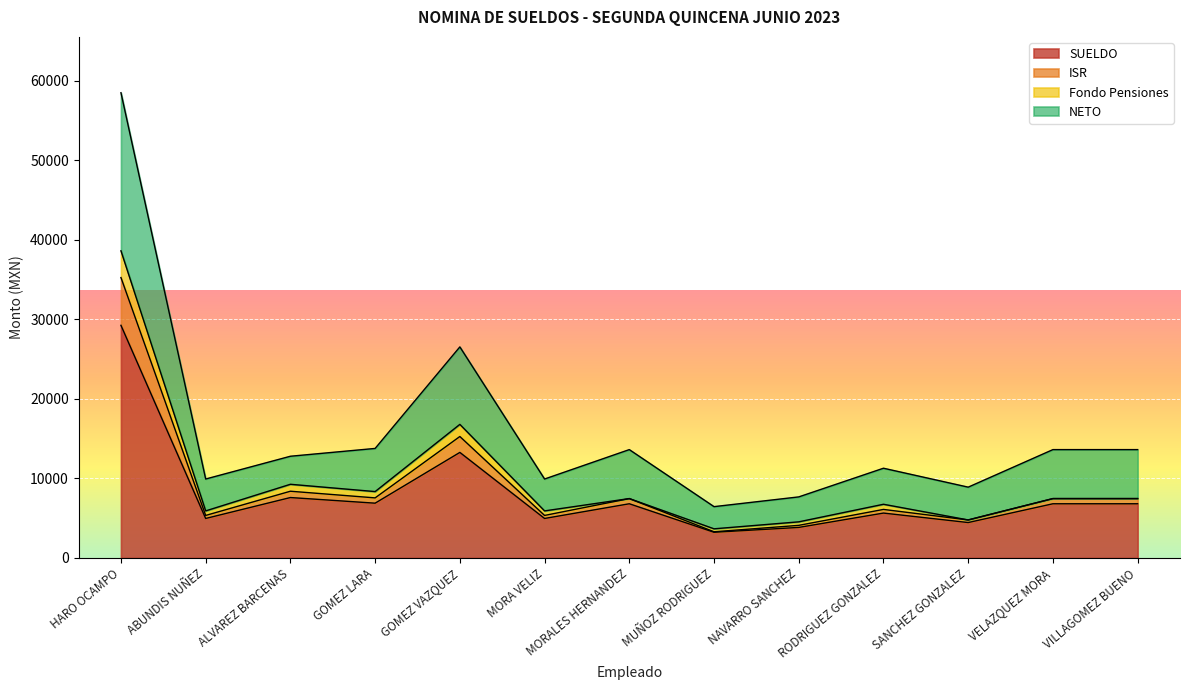

What position from the right is GOMEZ VAZQUEZ?

9